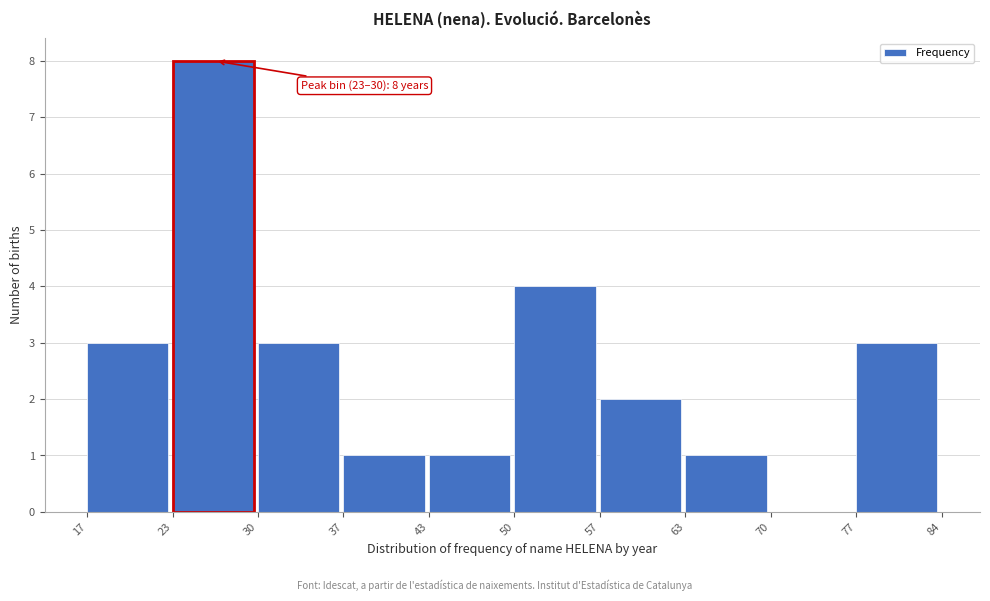

Reading left to right, extract all data points from this chart.

17=3	23=8	30=3	37=1	43=1	50=4	57=2	63=1	70=0	77=3